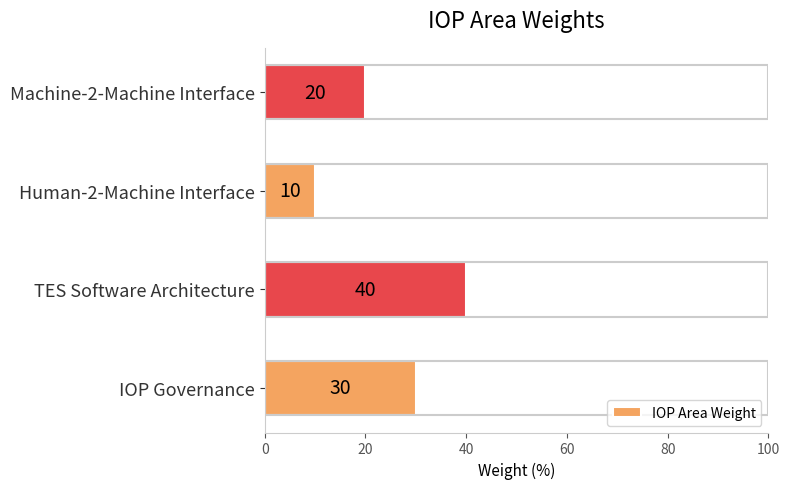

How many categories are shown in the chart?

4